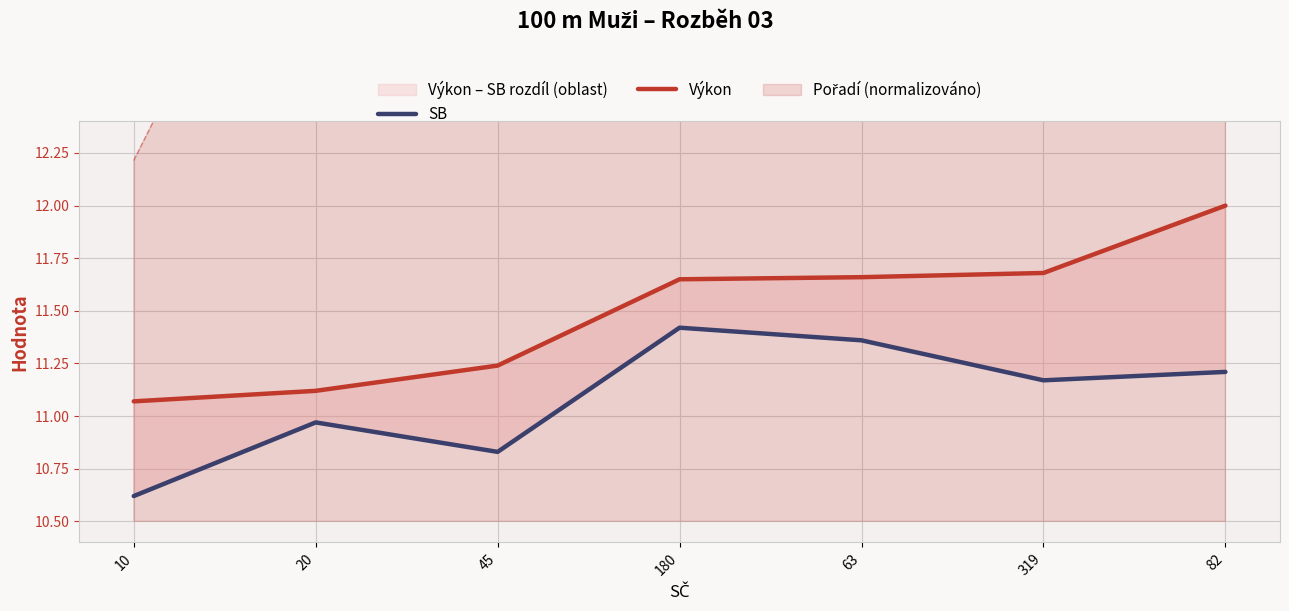

The Výkon series shows 11.1 at 20. True or false?

True